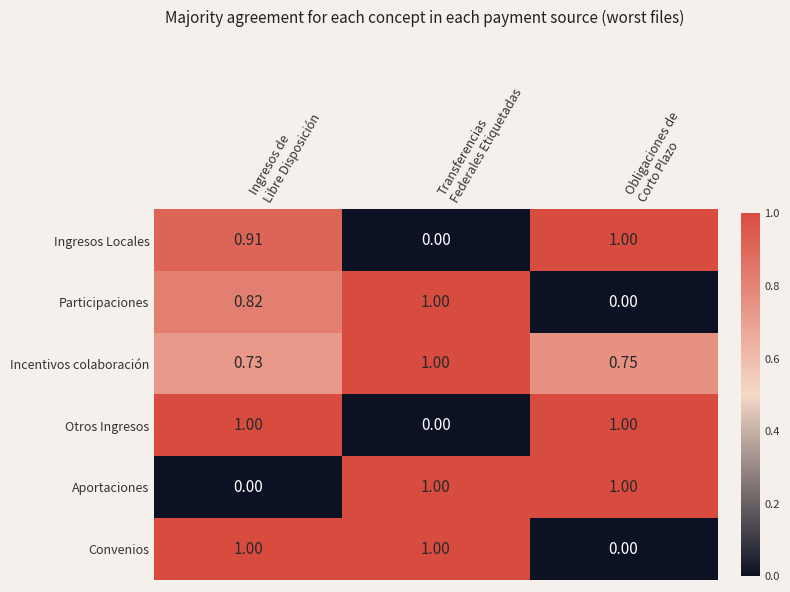

Which series has the largest total across all categories?

Incentivos colaboración